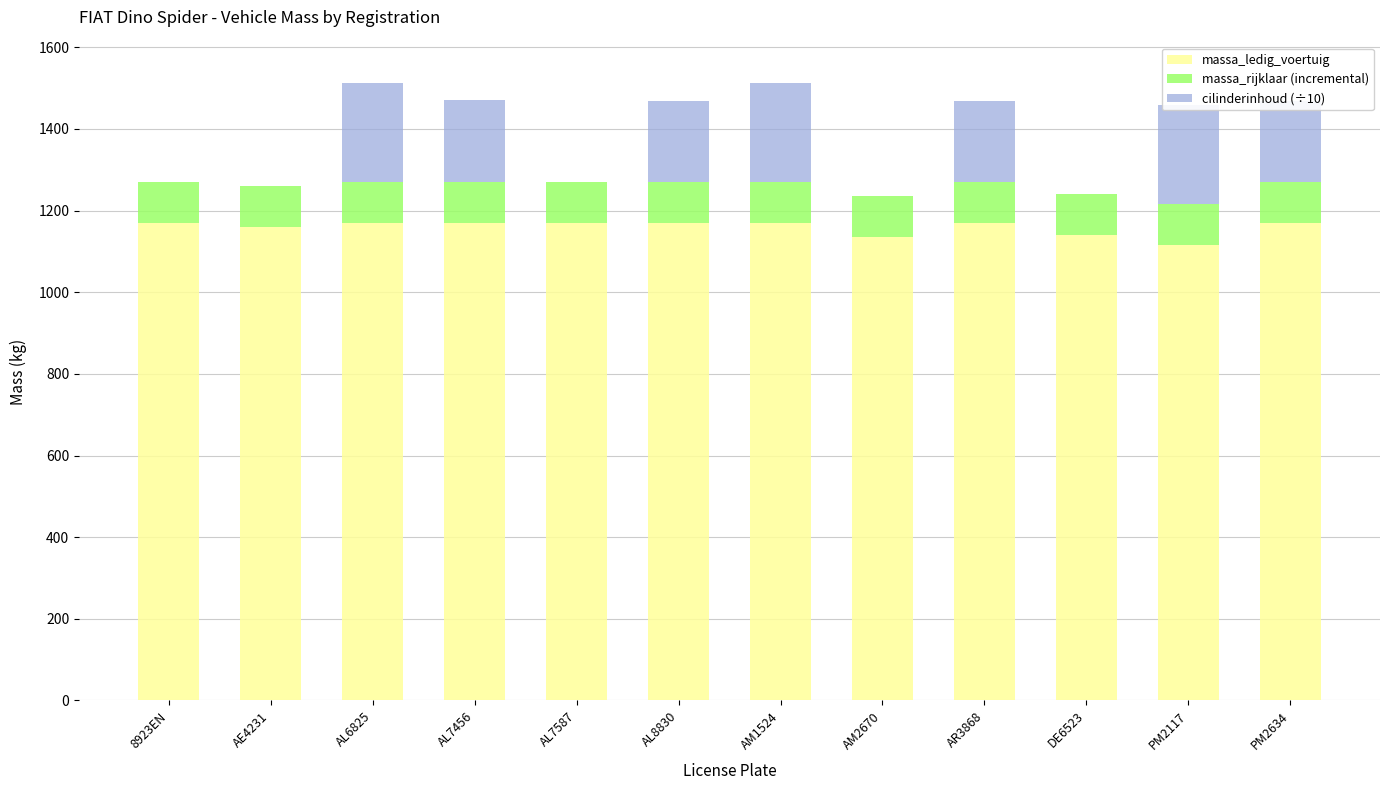

Where is cilinderinhoud (÷10) nearest to the value 120?

AL8830